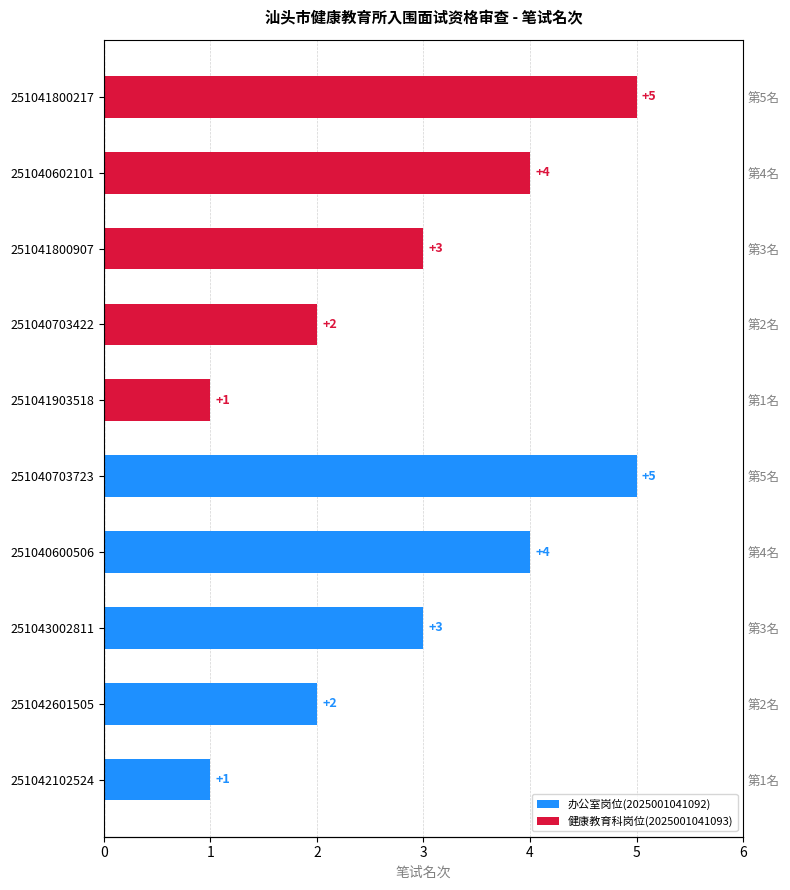

Where does the data first go above 3?

251040600506